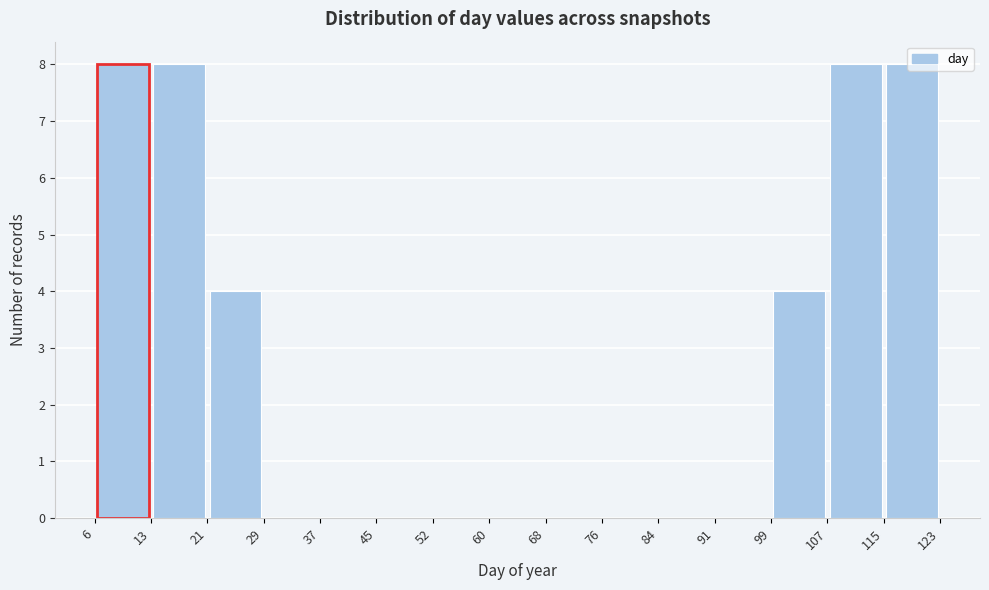

Reading left to right, list every bar in this chart as the range it spans on the x-axis followed by its height. The values are not printed on the chart, so give them approximately, as read against the axis.

6 to 13: 8
13 to 21: 8
21 to 29: 4
29 to 37: 0
37 to 45: 0
45 to 52: 0
52 to 60: 0
60 to 68: 0
68 to 76: 0
76 to 84: 0
84 to 91: 0
91 to 99: 0
99 to 107: 4
107 to 115: 8
115 to 123: 8